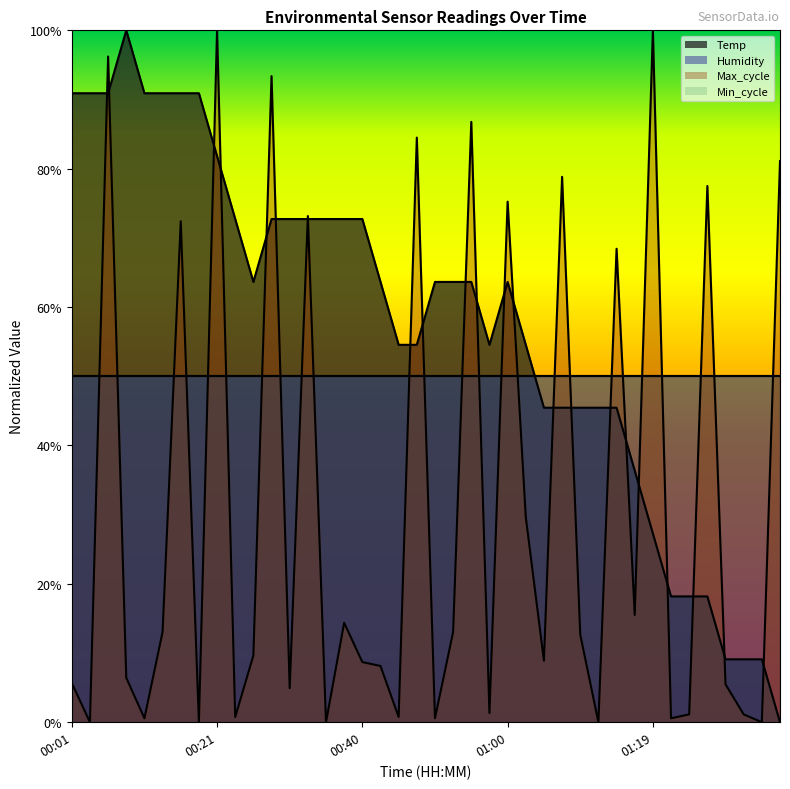

Between which two adjacent categories do Max_cycle and Temp first intersect?

00:04 and 00:06